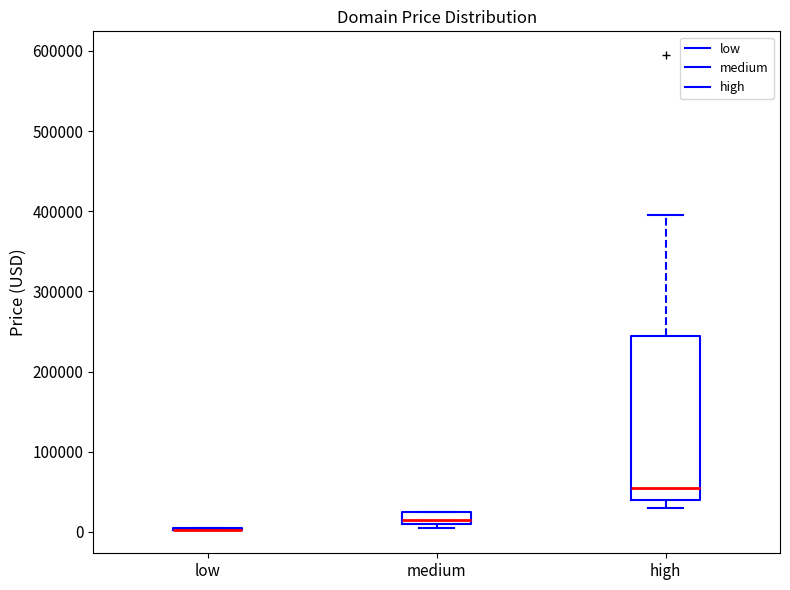

Reading left to right, read every box against the y-axis: the position of its median line, the range the box covers, and the ends of its whiskers. The values are not printed on the chart, so give them approximately, as read against the axis.

low: box collapsed to a line at 0, whiskers 0 to 0
medium: median 10000 (just above the box's lower edge), box 10000 to 20000, whiskers 0 to 20000
high: median 50000, box 40000 to 240000, whiskers 30000 to 390000